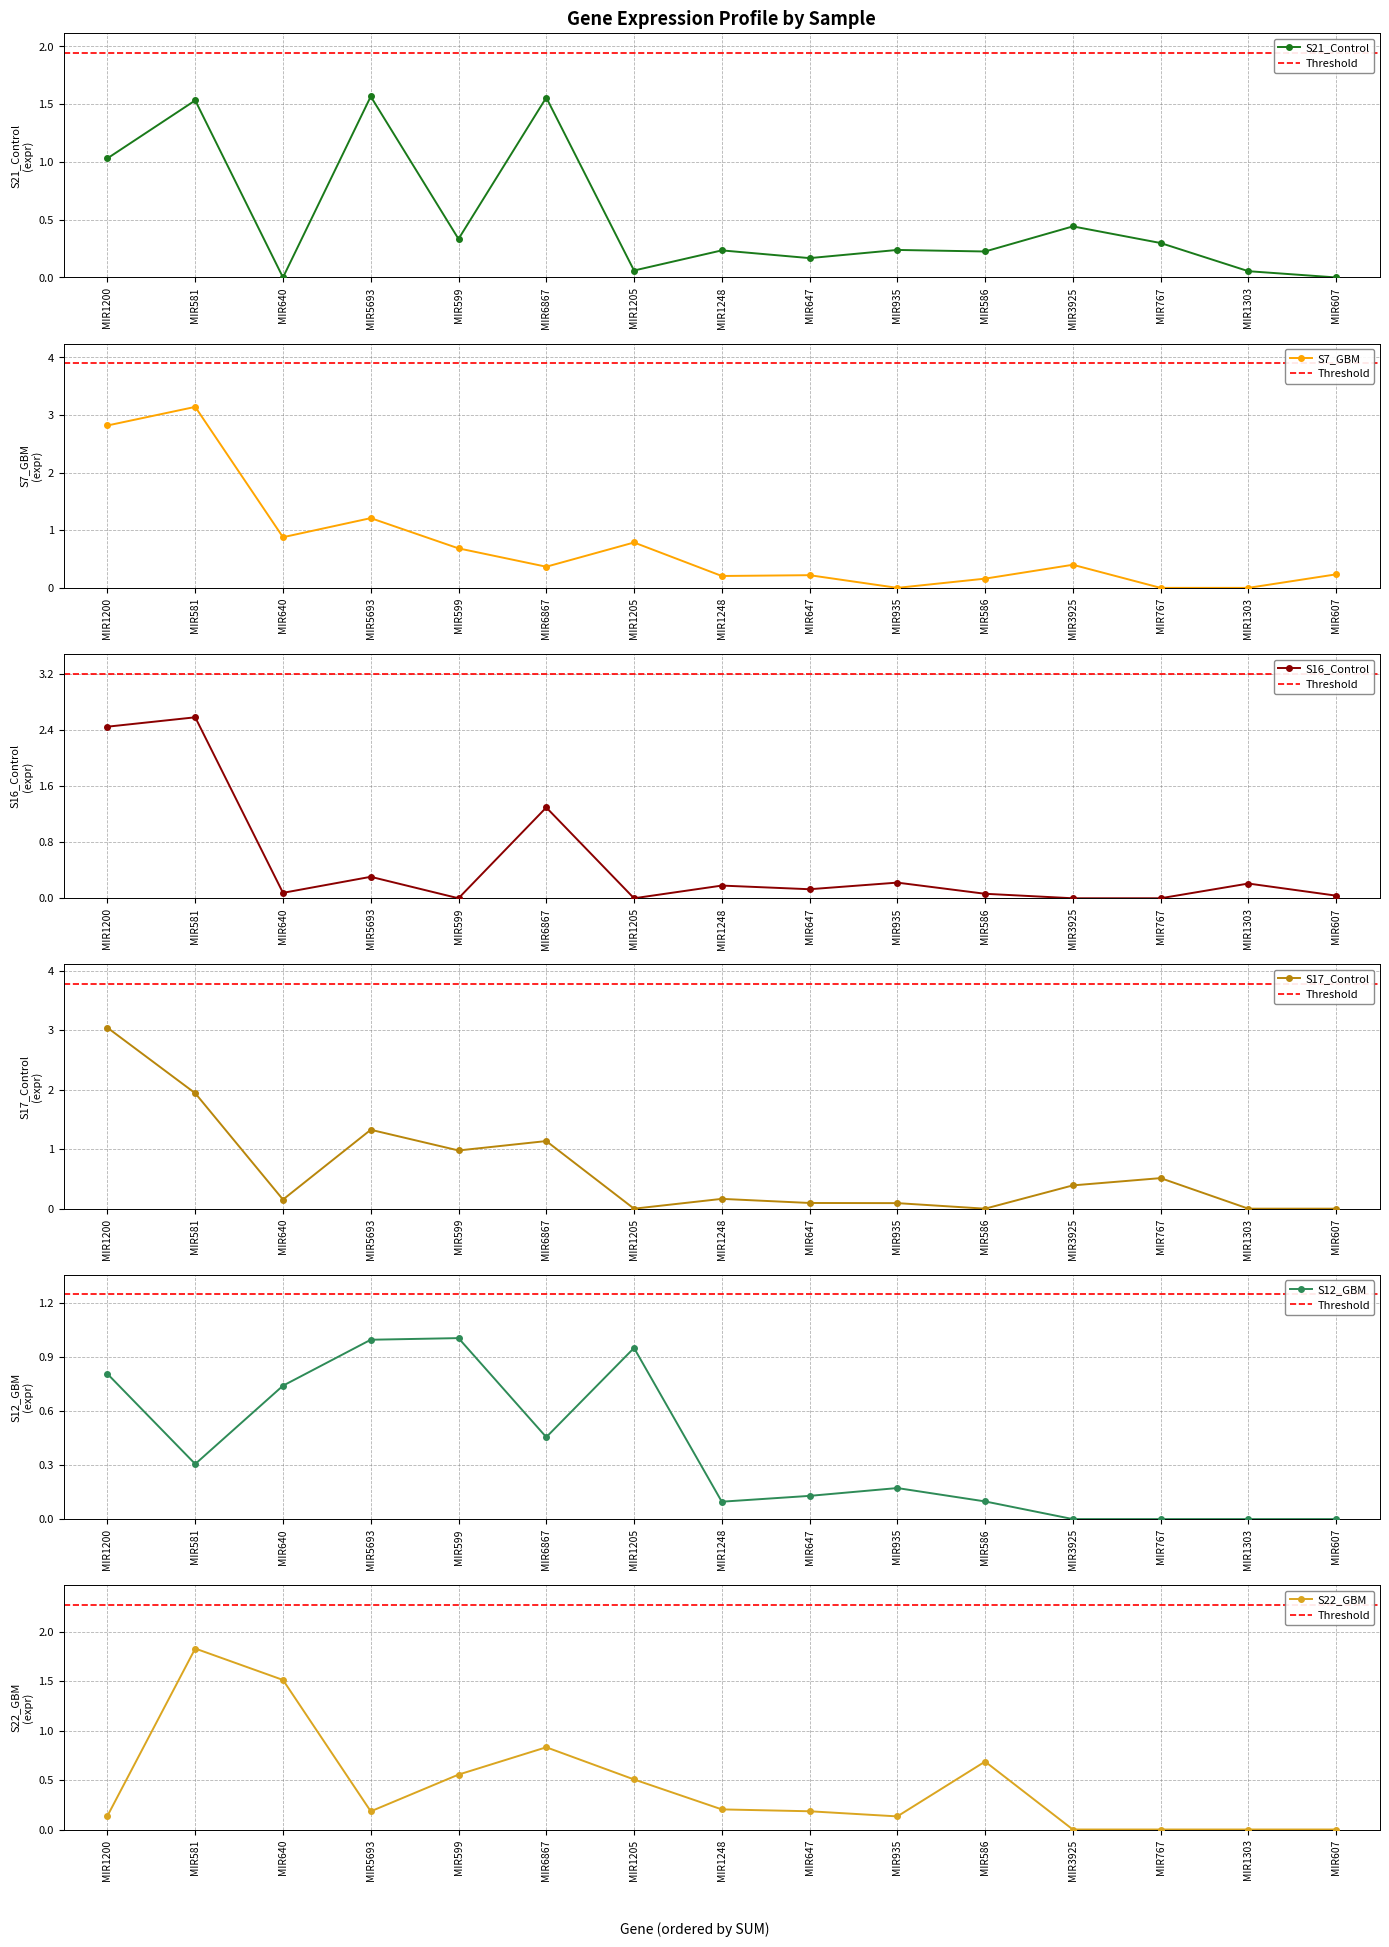

The S21_Control series shows 0.2 at MIR647. True or false?

True